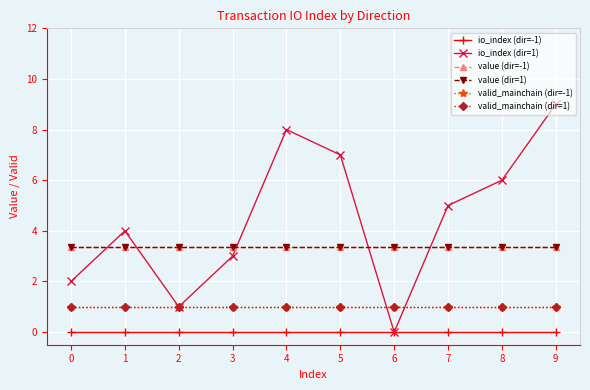

At how many categories does at least one series exceed 0?

10